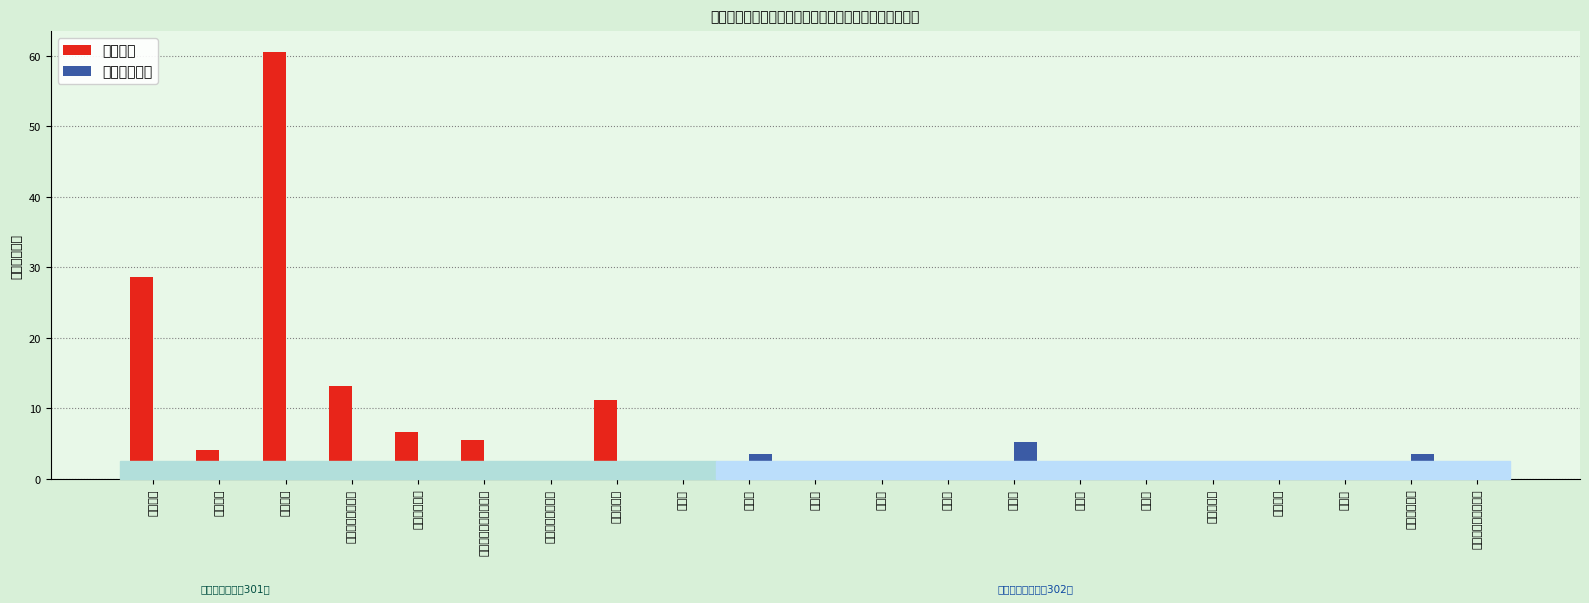

Which series has the largest total across all categories?

人员经费